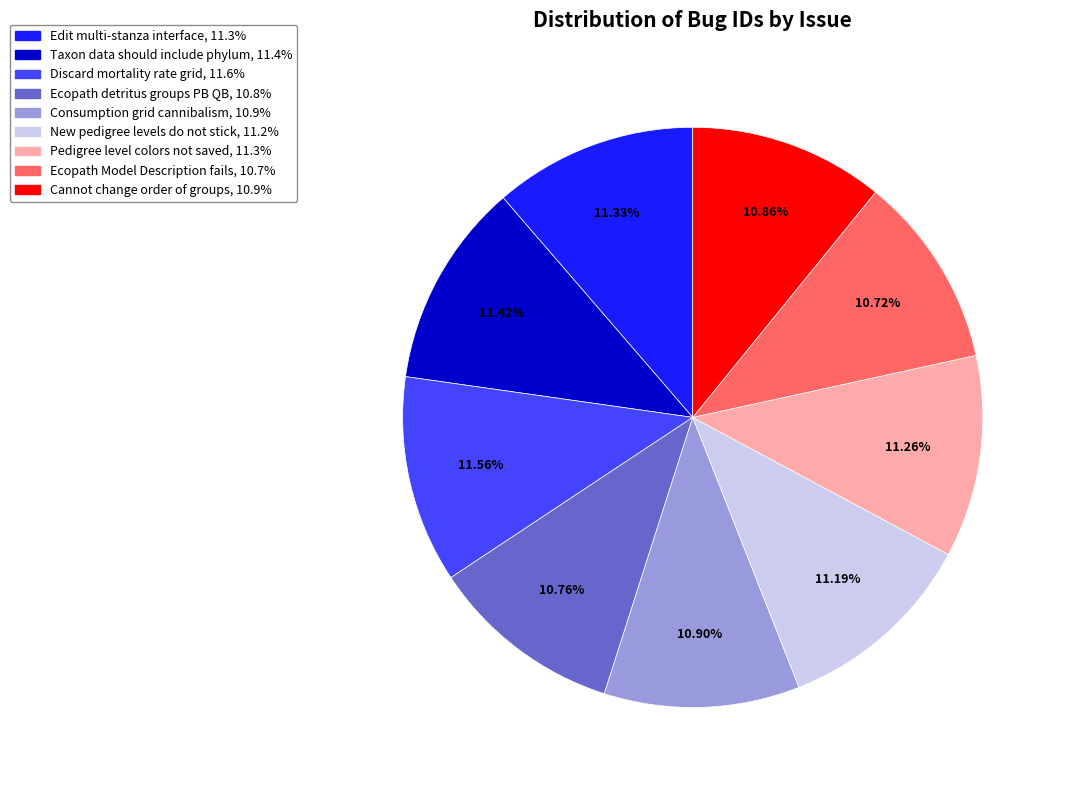

Is the sum of Pedigree level colors not saved and New pedigree levels do not stick greater than half?

No